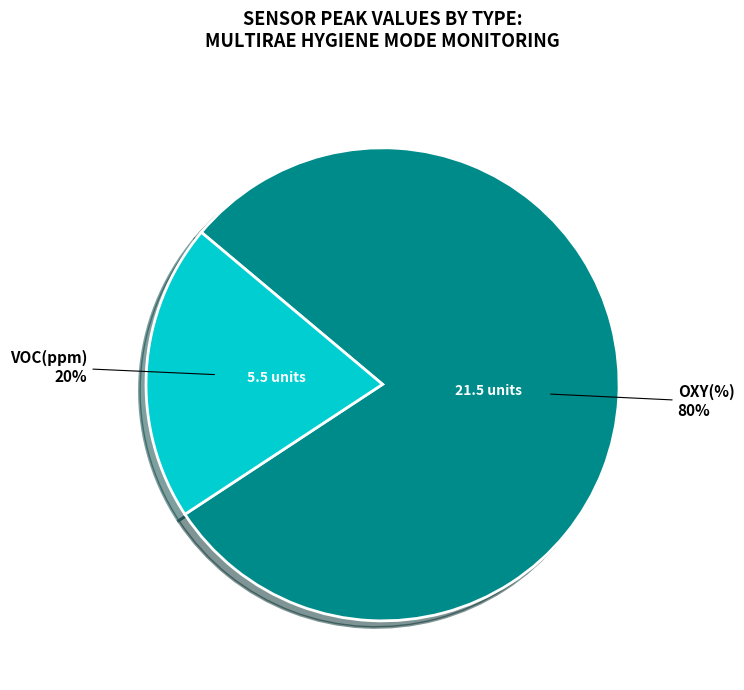

Does any single category account for the majority?

Yes